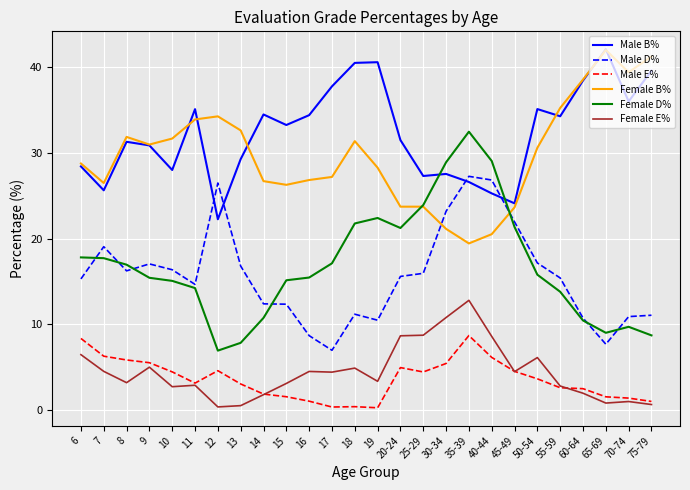

What is the difference between the maximum and minimum values in the Male B% series?

19.8